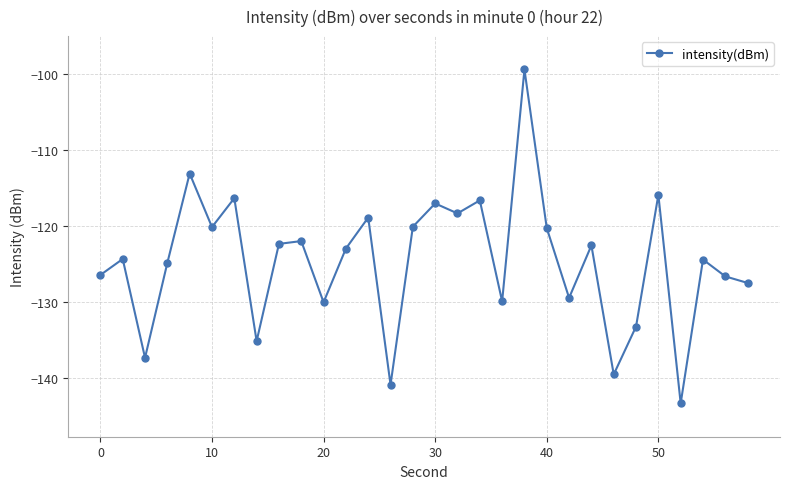

What is the minimum value shown in the chart?

-143.3